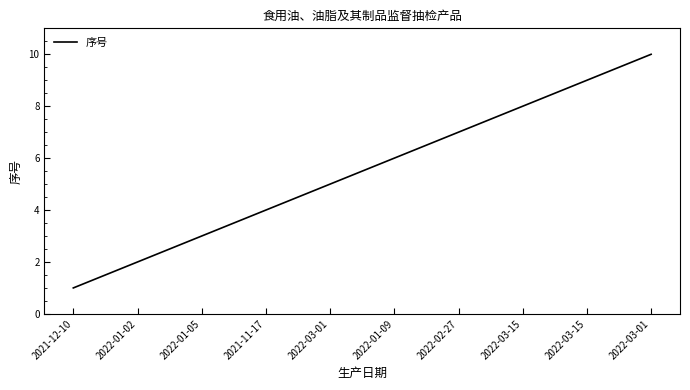

List the labels in order of value, smallest first.

2021-12-10, 2022-01-02, 2022-01-05, 2021-11-17, 2022-03-01, 2022-01-09, 2022-02-27, 2022-03-15, 2022-03-15, 2022-03-01